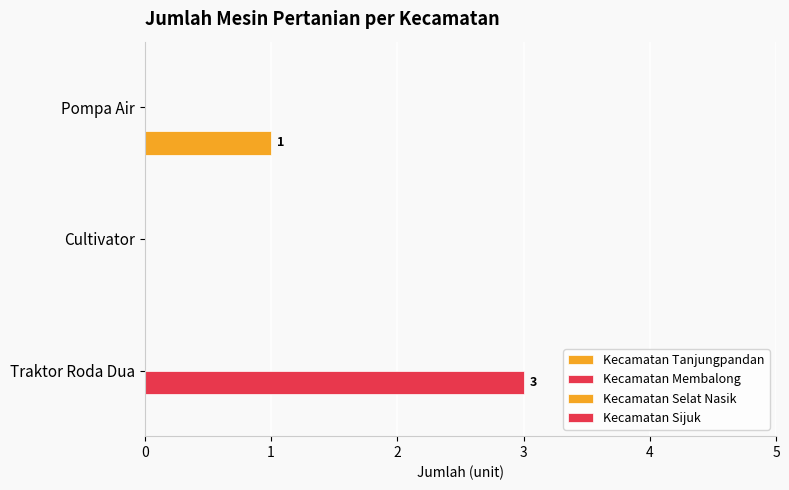

Count the number of categories in the chart.

3